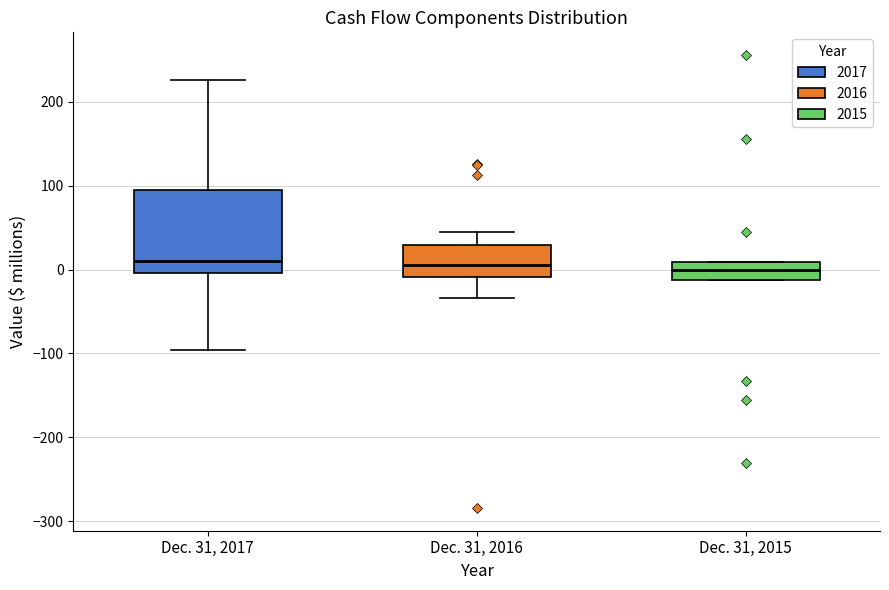

Reading left to right, transcribe this box plot: for each box, give where its median line is, the range the box spans, and where its two whiskers end, as read against the y-axis. The values are not printed on the chart, so give them approximately, as read against the axis.

Dec. 31, 2017: median 10, box 0 to 90, whiskers -100 to 230
Dec. 31, 2016: median 10, box -10 to 30, whiskers -30 to 50
Dec. 31, 2015: median 0, box -10 to 10, whiskers -10 to 10